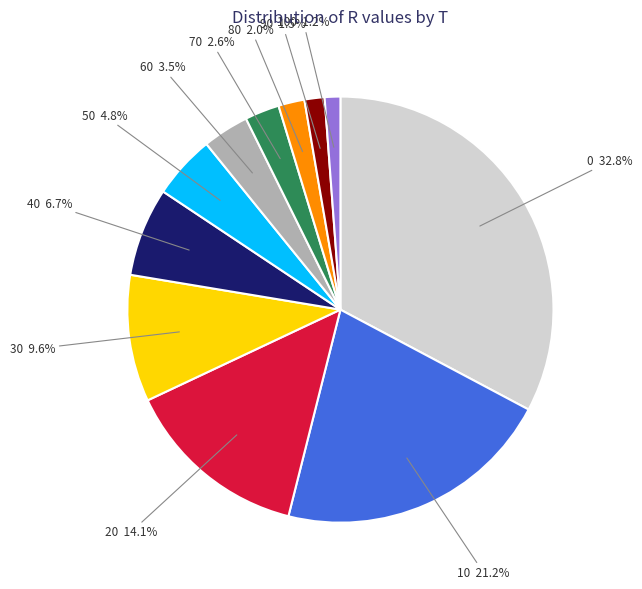

Is there a majority slice in this chart?

No